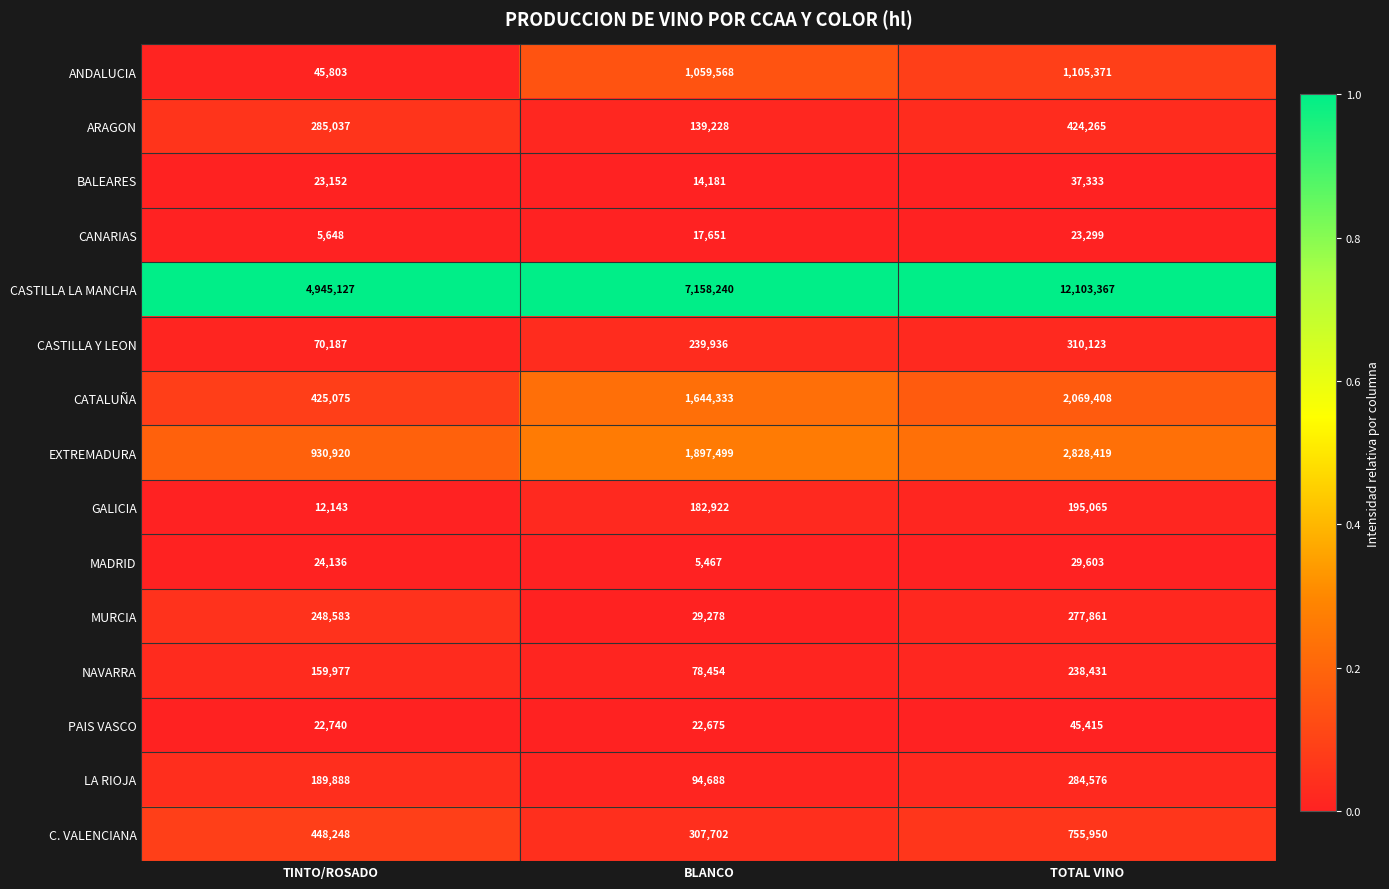

Which series has the largest total across all categories?

CASTILLA LA MANCHA